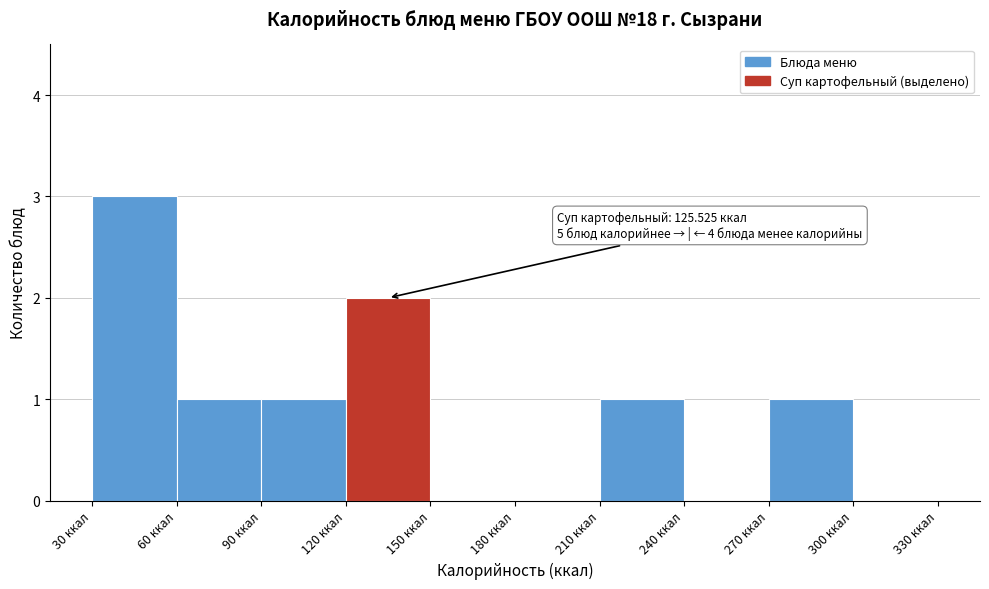

Over which range of the x-axis is the bar tallest?

30 to 60